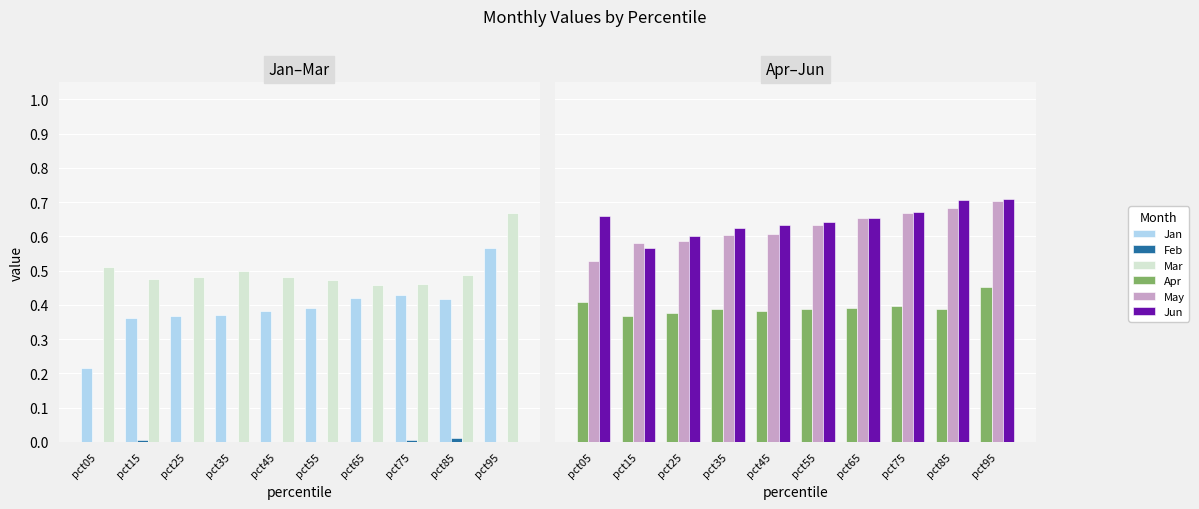

Which label corresponds to the largest value in the chart?

pct95